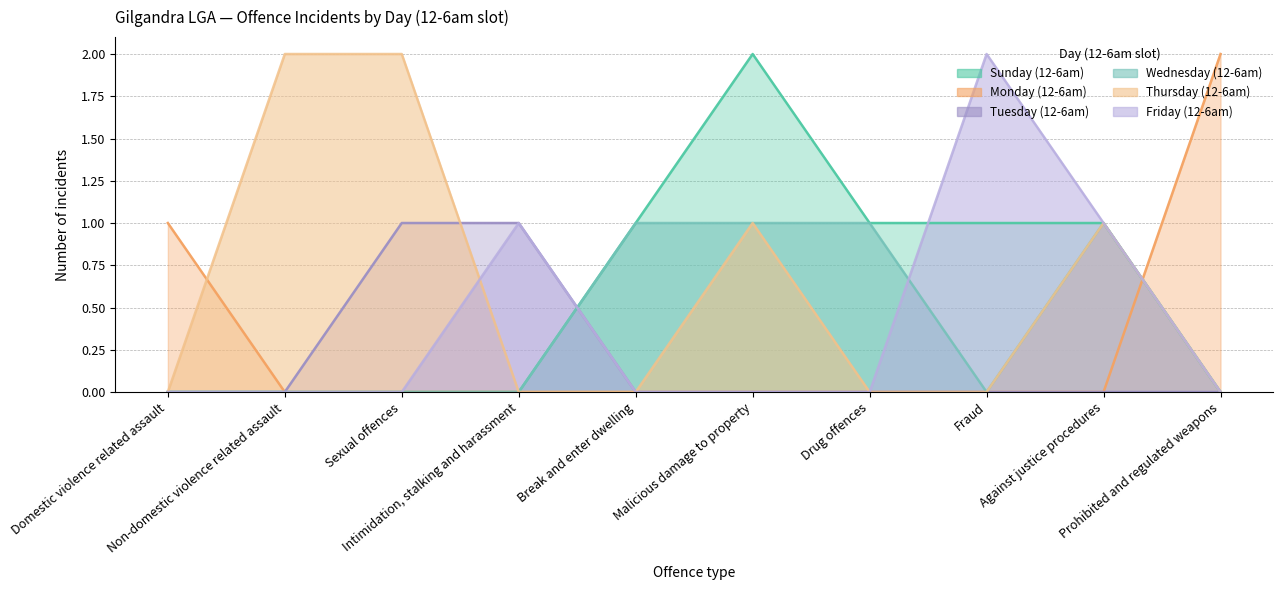

Which series changed the most between Domestic violence related assault and Intimidation, stalking and harassment?

Monday (12-6am)